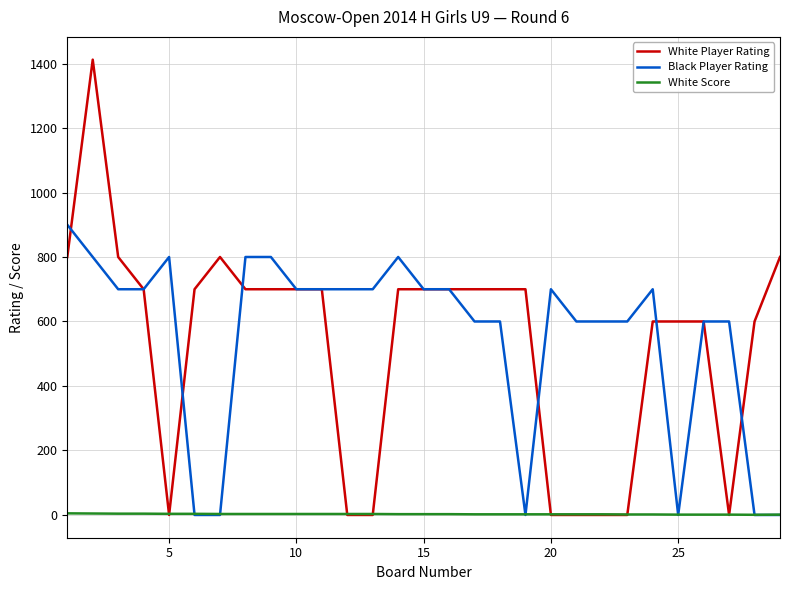

Rank the series by their maximum value, from lowest to highest.

White Score, Black Player Rating, White Player Rating